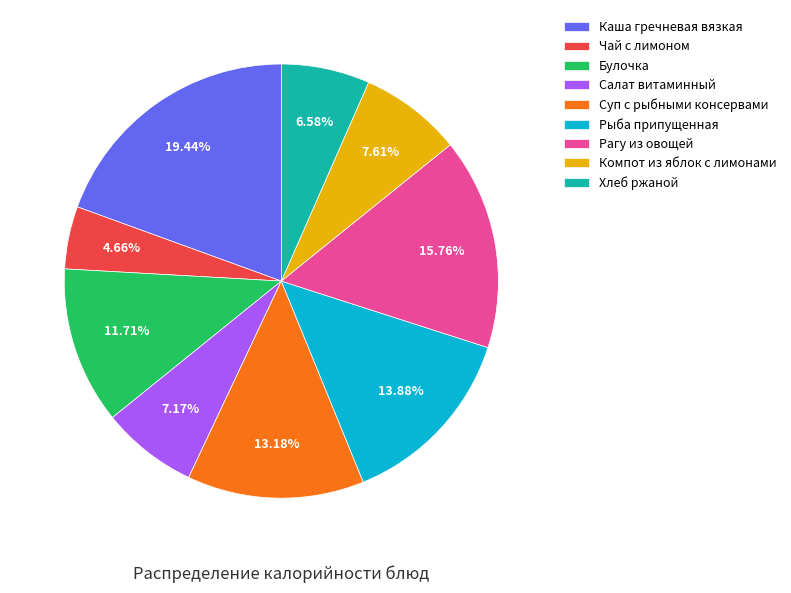

What is the largest slice in the pie chart?

Каша гречневая вязкая